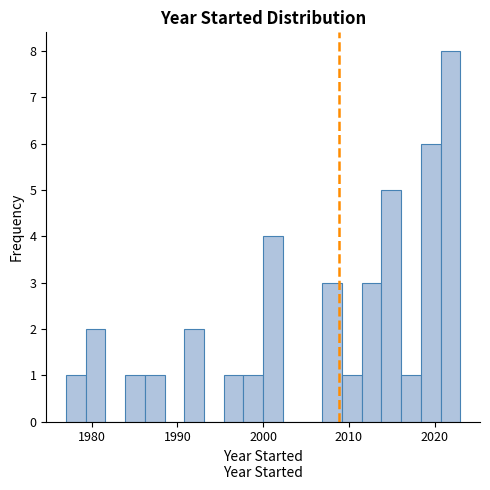

Around what value on the x-axis is the tallest bar? Give the approximate position of its centre, as read against the axis.

2022